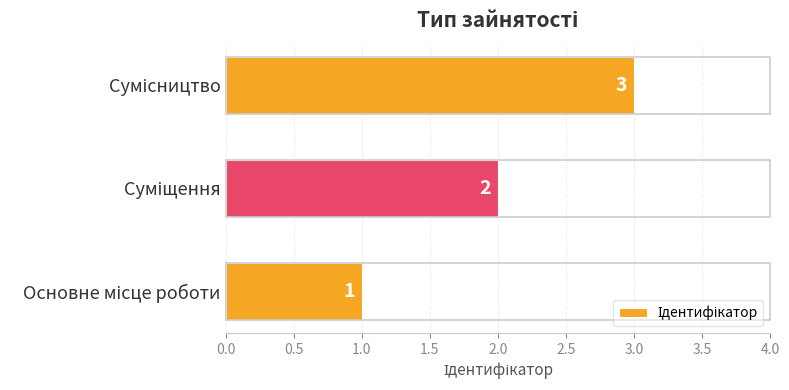

Count the values in the range 1 to 3.

3